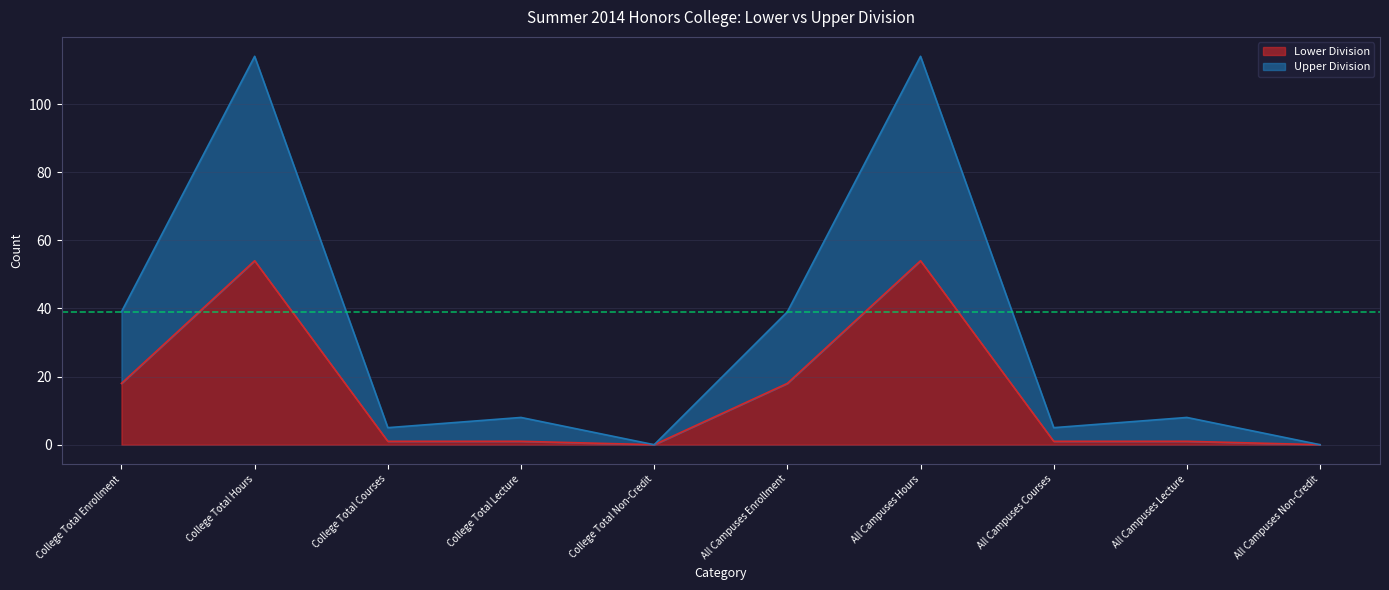

What position from the left is College Total Courses?

3